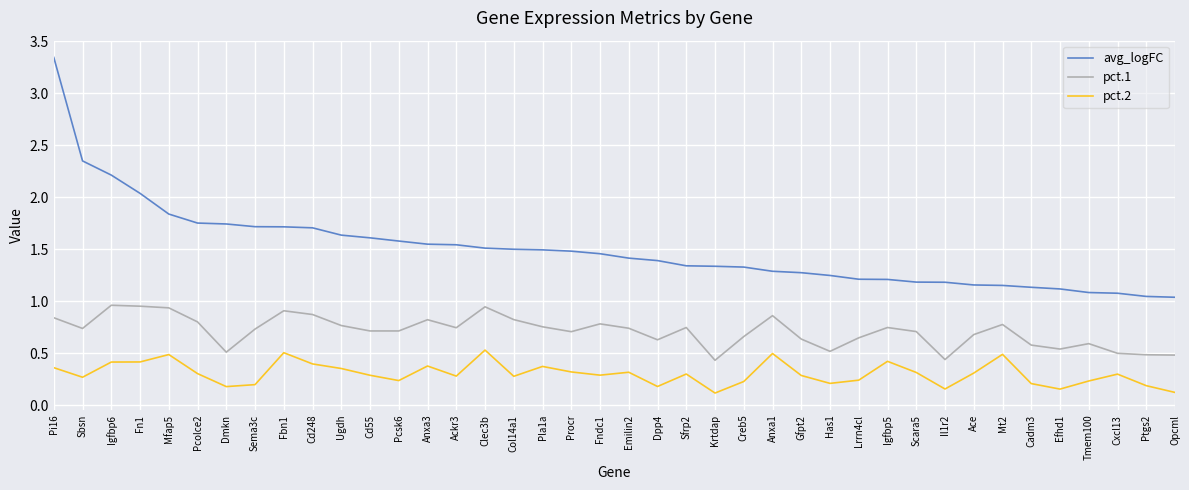

Rank the series by their maximum value, from lowest to highest.

pct.2, pct.1, avg_logFC